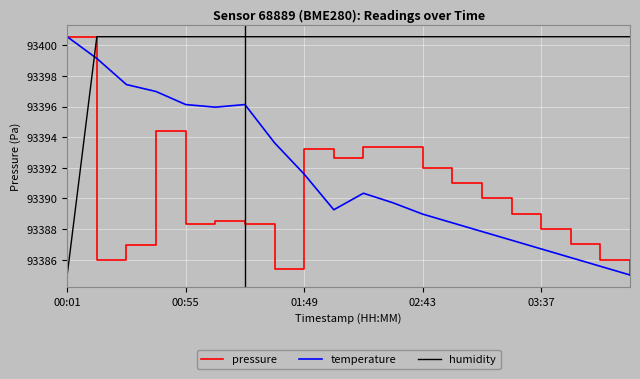

What is the greatest value displayed?

93400.6